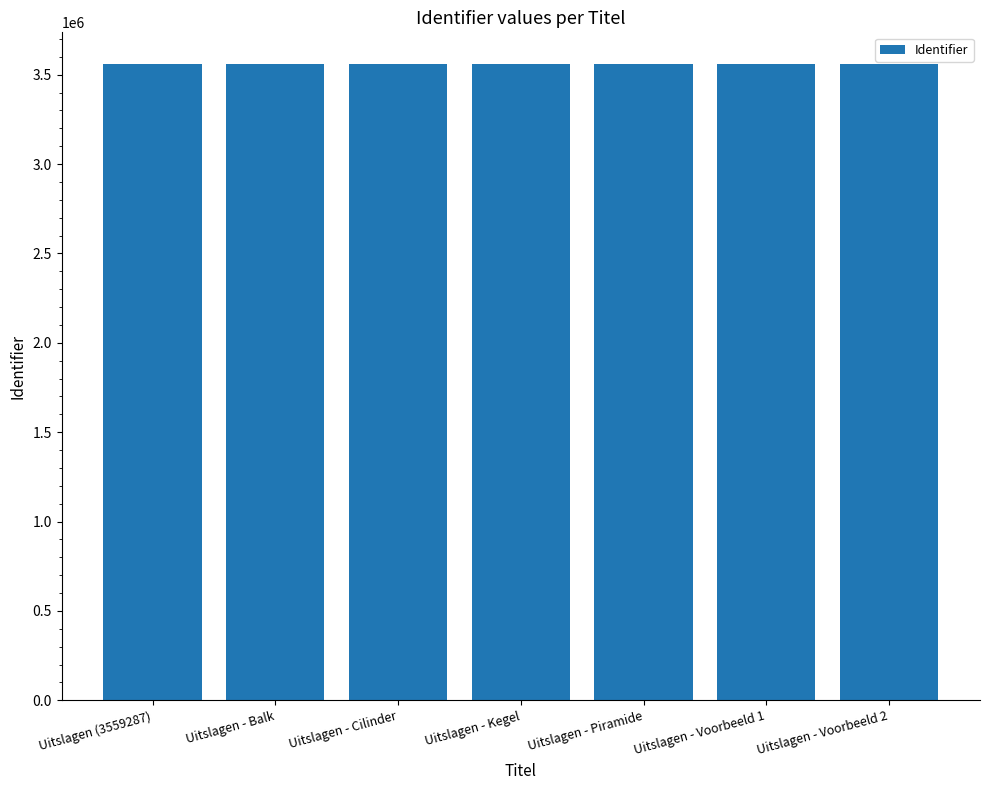

What is the label of the 4th bar from the right?

Uitslagen - Kegel